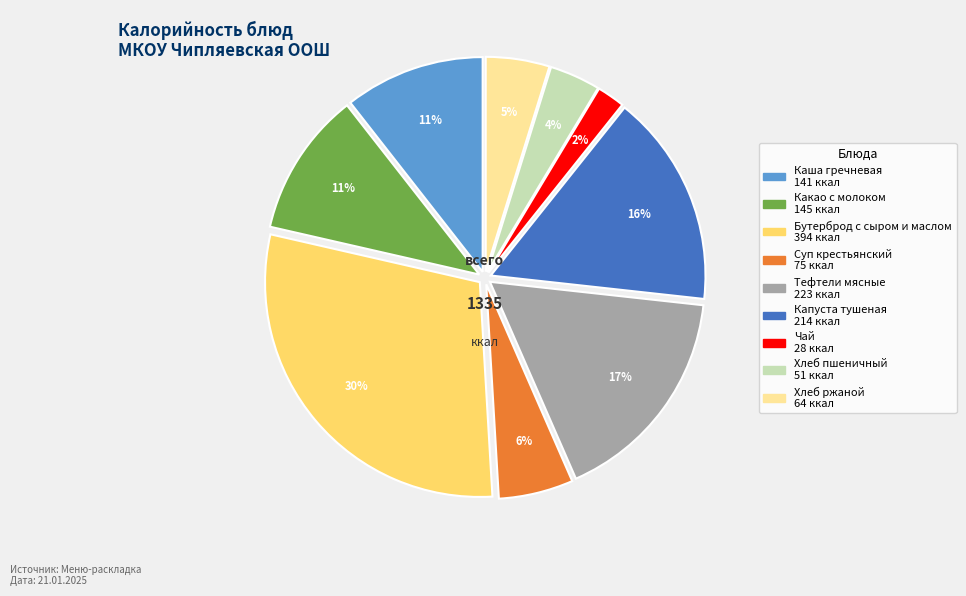

What is the largest slice in the pie chart?

Бутерброд с сыром и маслом